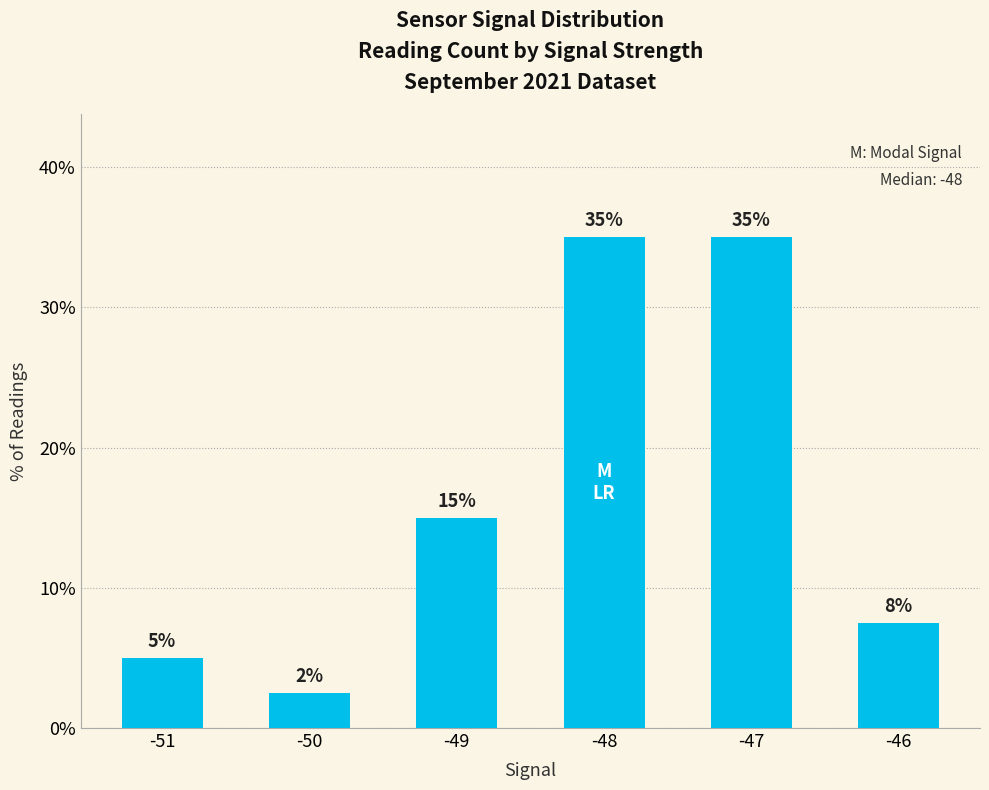

The chart shows a value of 1.1 at -51. True or false?

False